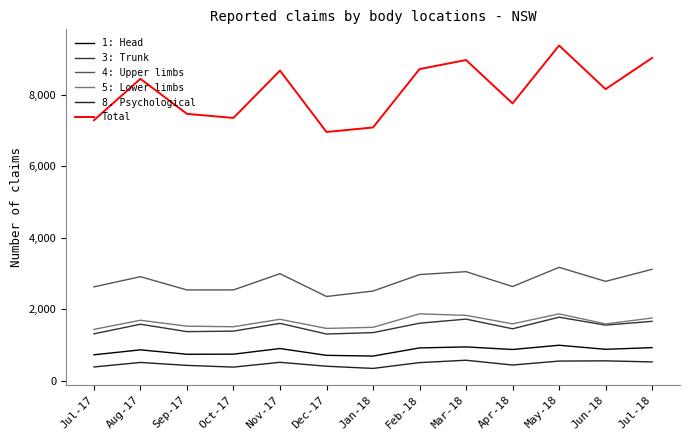

Which series has the widest spread of values?

Total